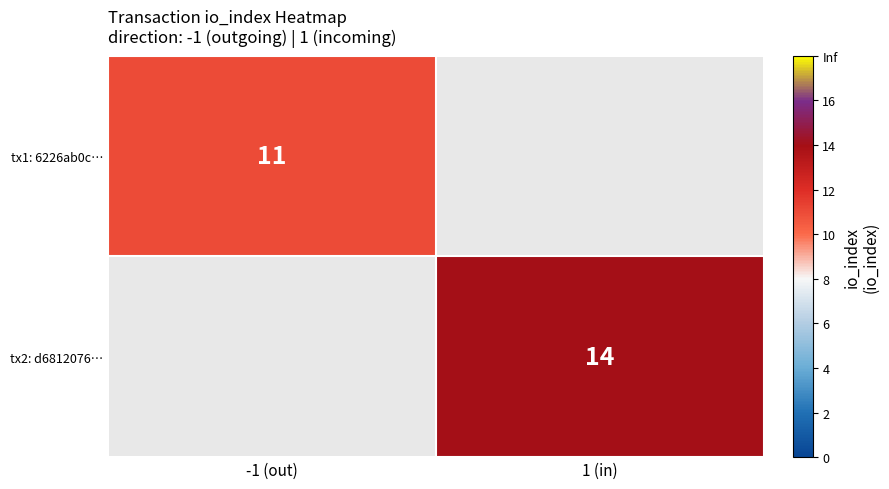

At which label does tx2: d6812076… reach its peak?

-1 (out)